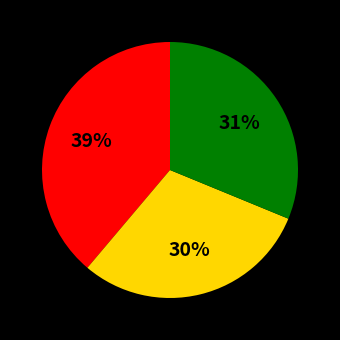

Does any single category account for the majority?

No